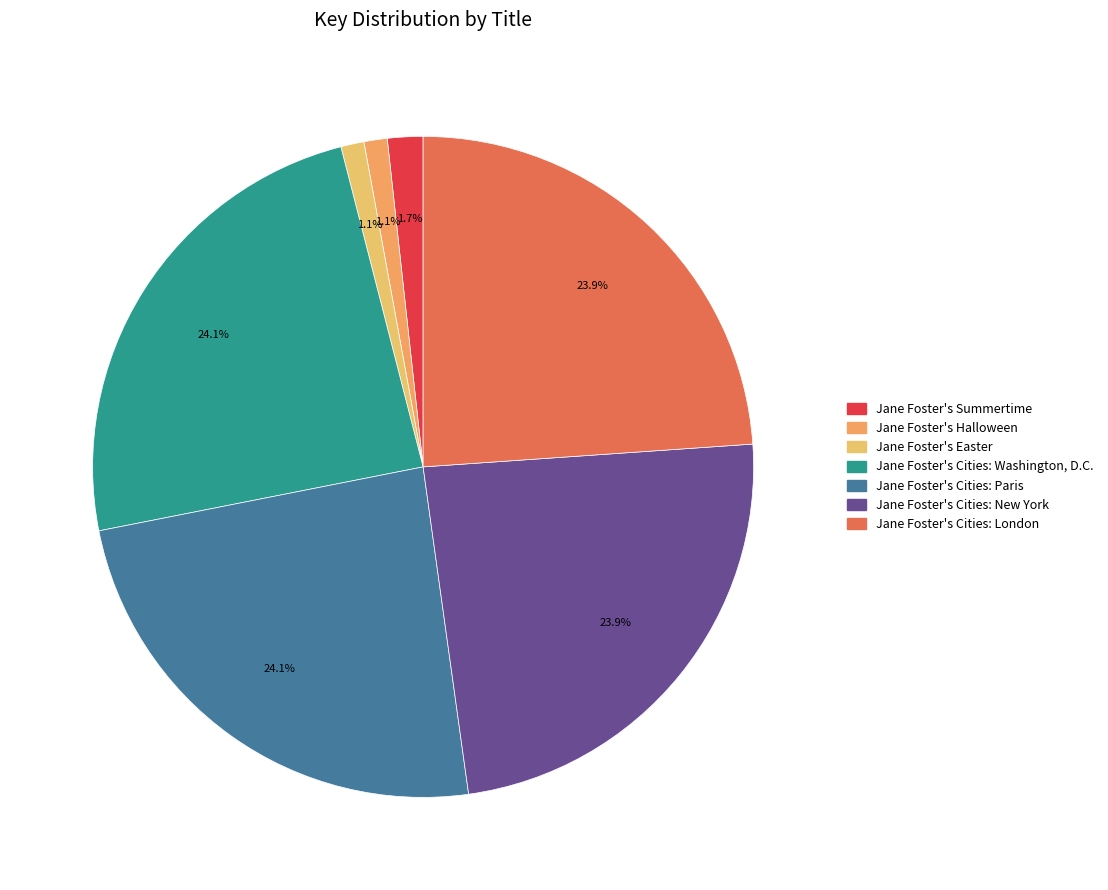

What is the smallest slice in the pie chart?

Jane Foster's Easter